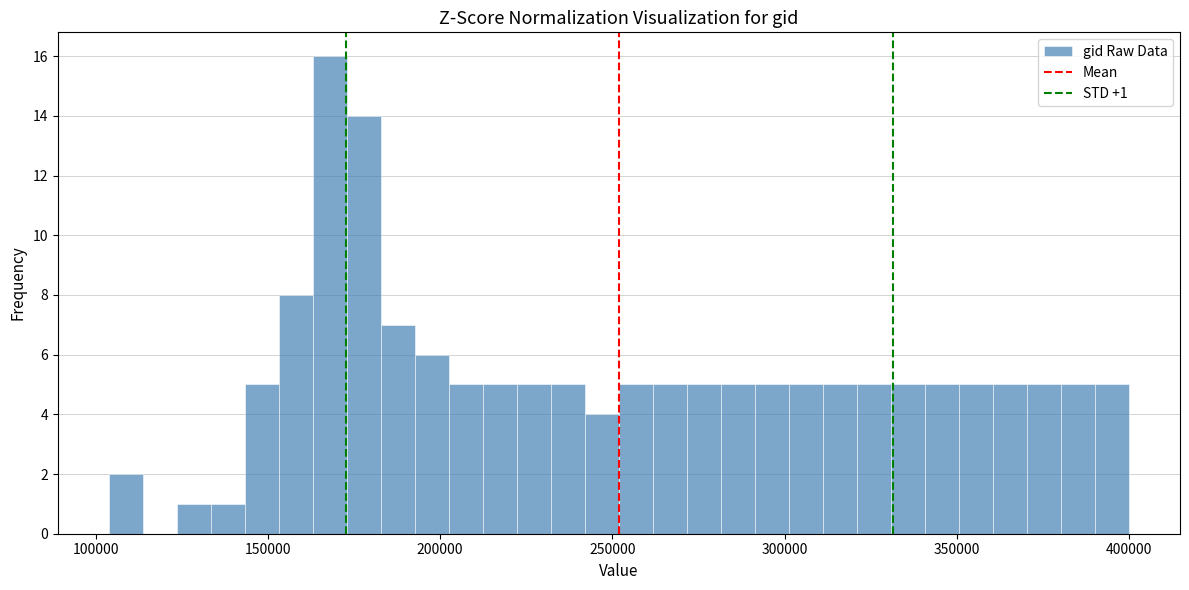

Read against the x-axis, roughly where is the centre of the tallest bar?

170000